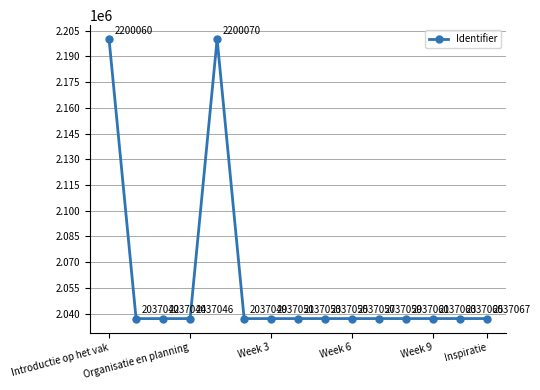

What is the difference between the maximum and minimum values?

163028